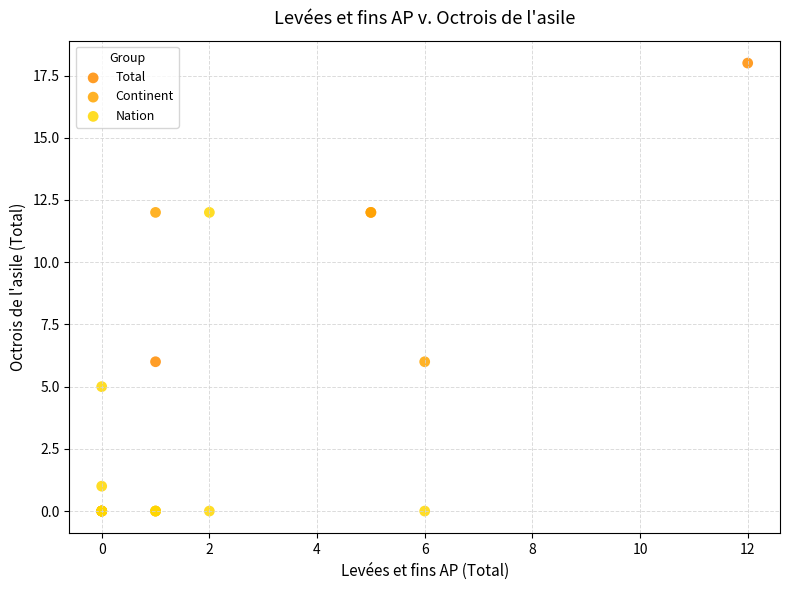

Which series contains the highest Y value?

Total